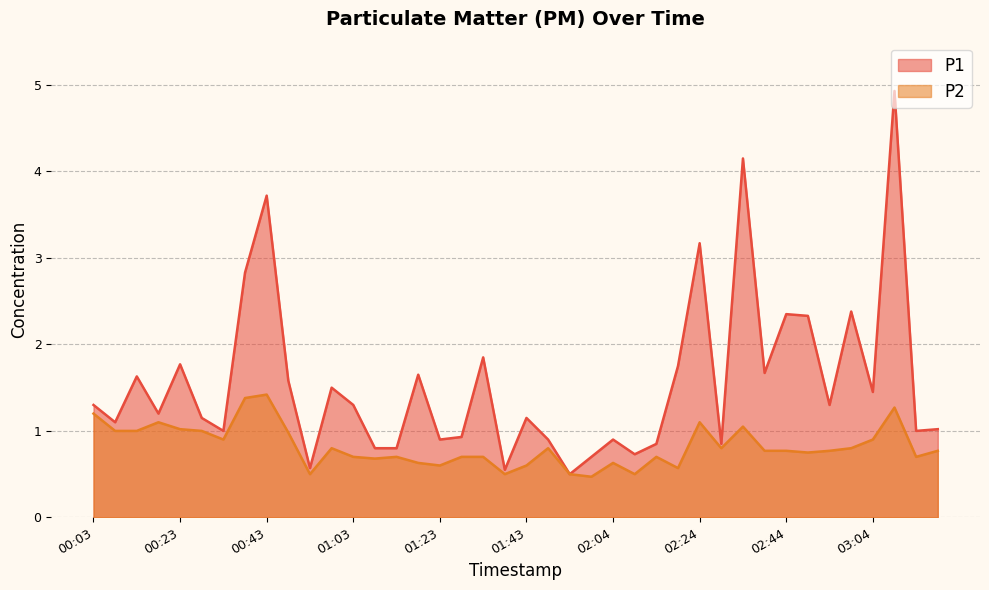

Which category has the lowest value across all series?

01:59